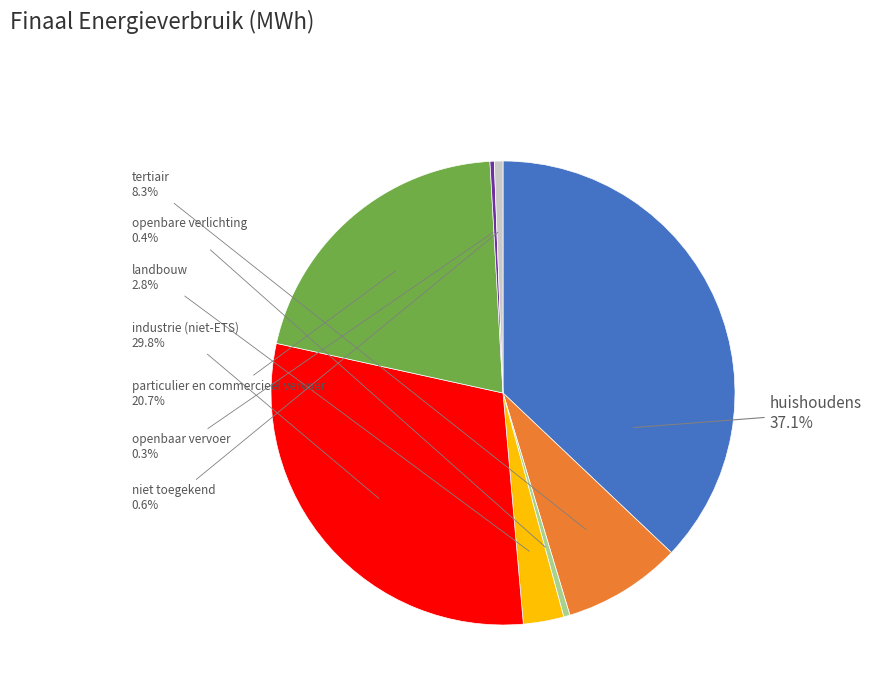

Which category has the biggest portion of the pie?

huishoudens